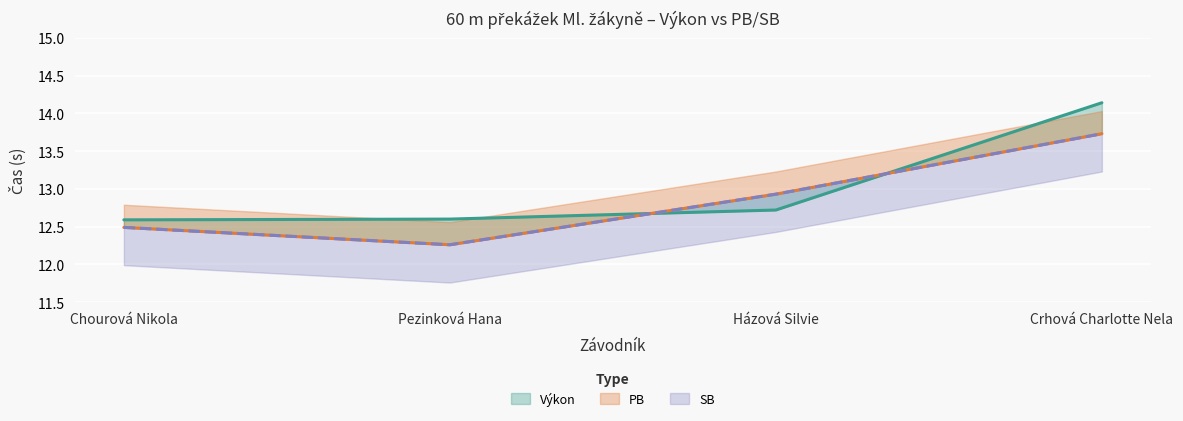

What is the label of the 1st point from the left?

Chourová Nikola